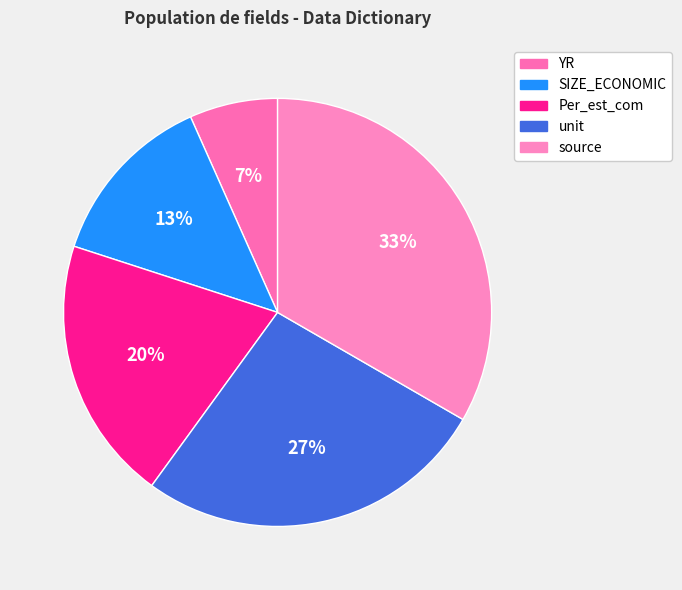

To the nearest percent, what is the difference between the largest and smallest slice percentages?

27%